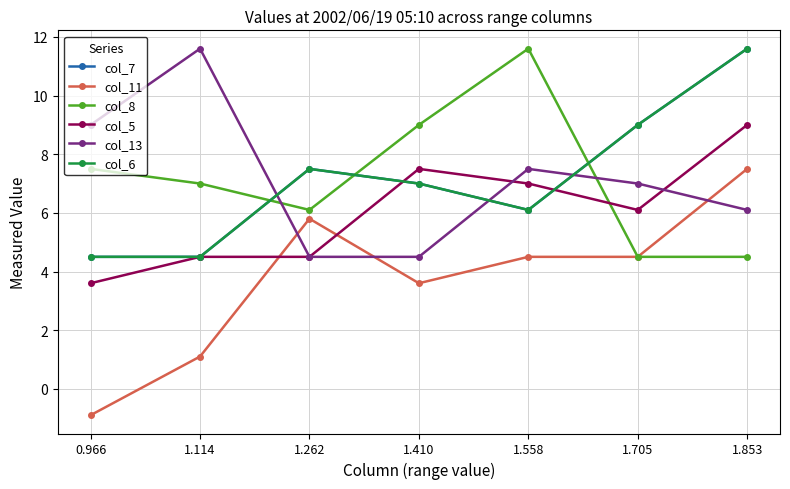

What is the difference between the second highest and second lowest values in the col_7 series?

4.5